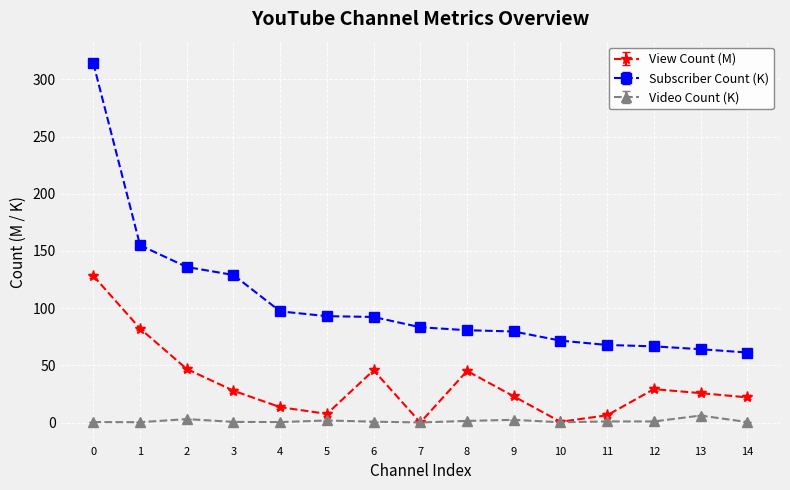

True or false: Subscriber Count (K) and Video Count (K) cross at least once.

False